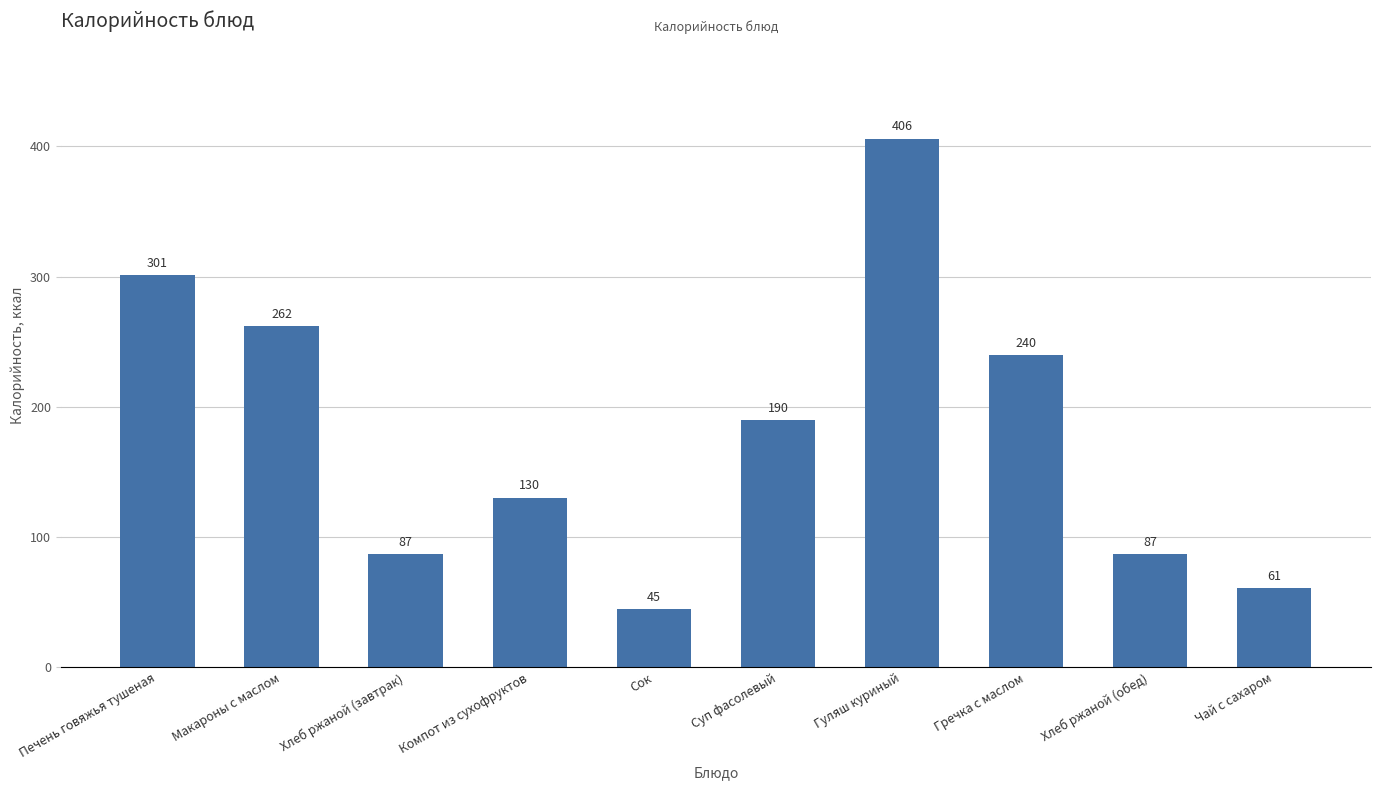

How many distinct data groups are displayed?

1